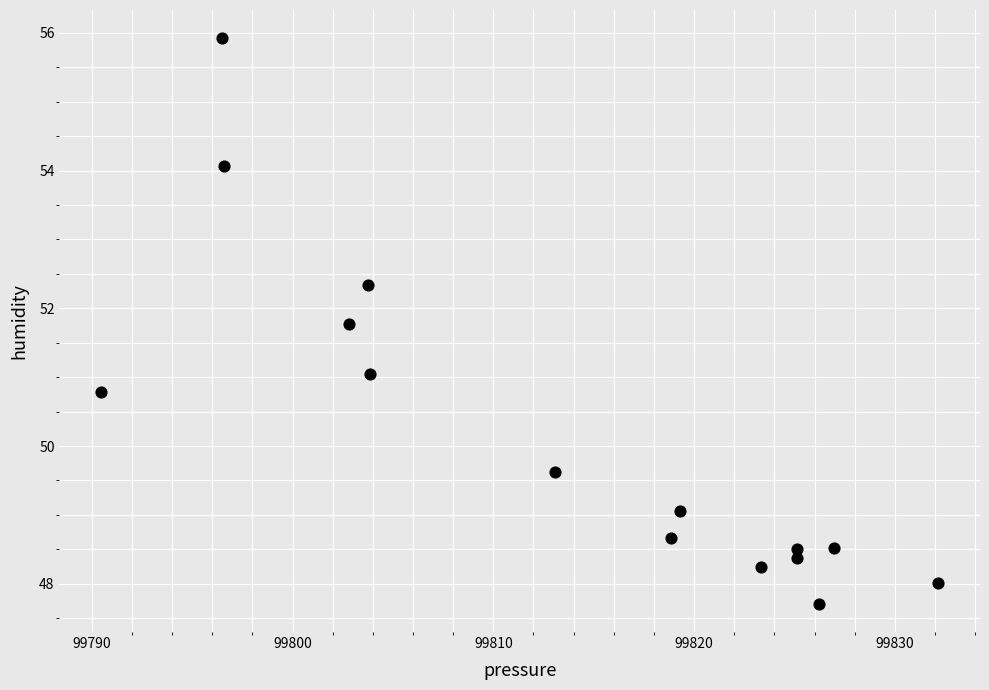

What is the range of X values (max minus min)?

41.7